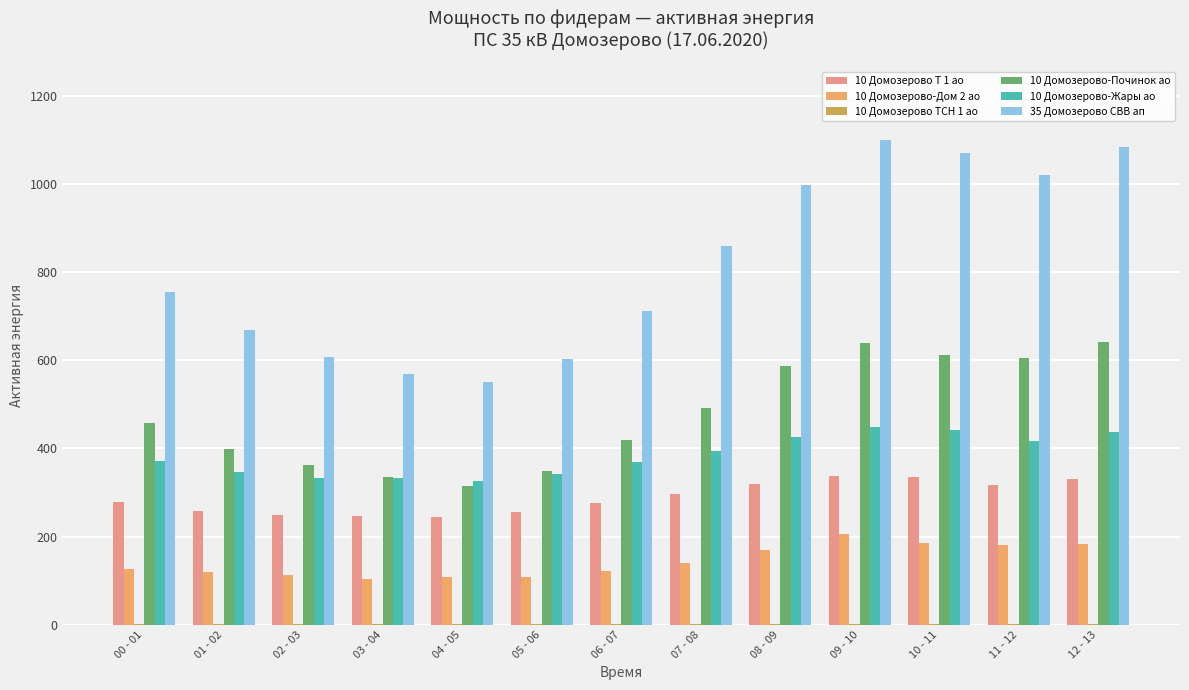

Is it true that 35 Домозерово СВВ ап equals 606.9 at 02 - 03?

True